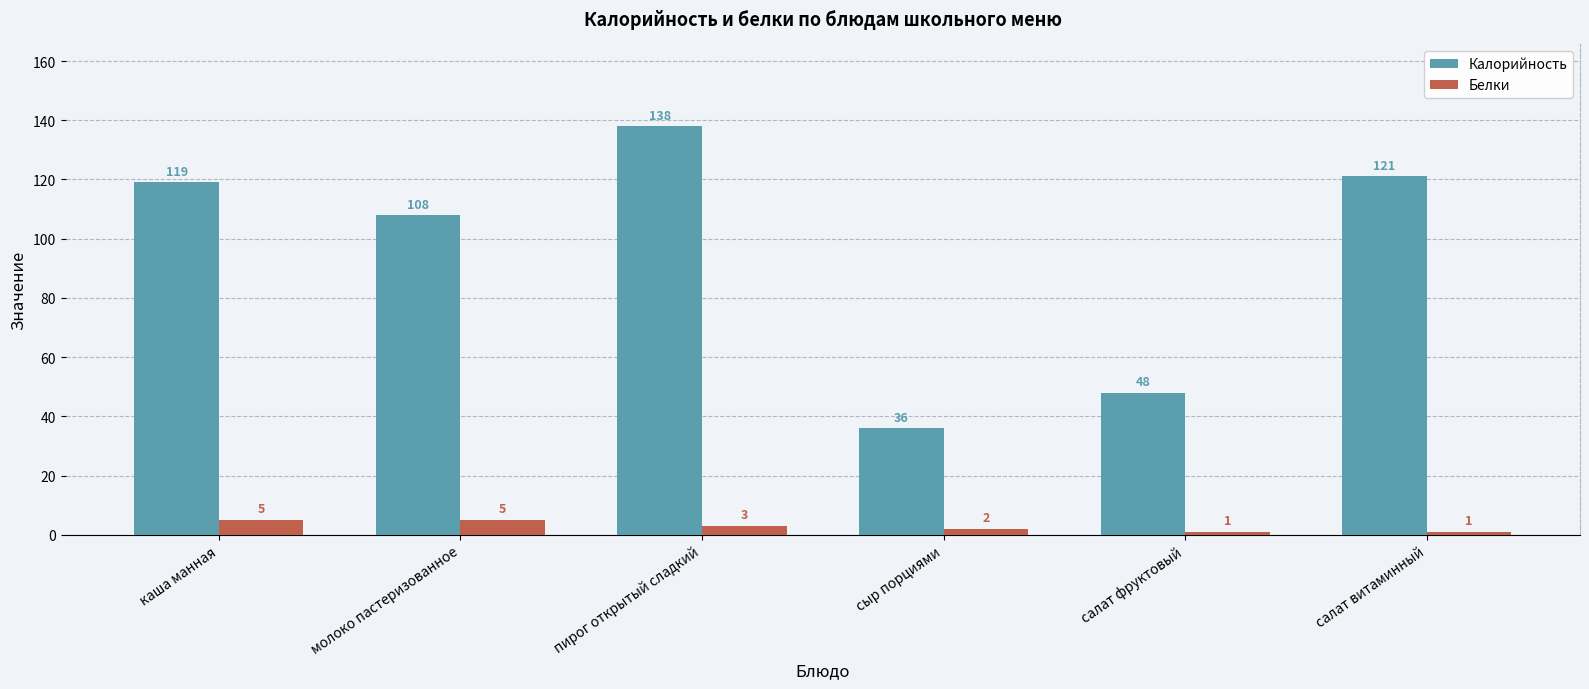

What is the greatest value displayed?

138